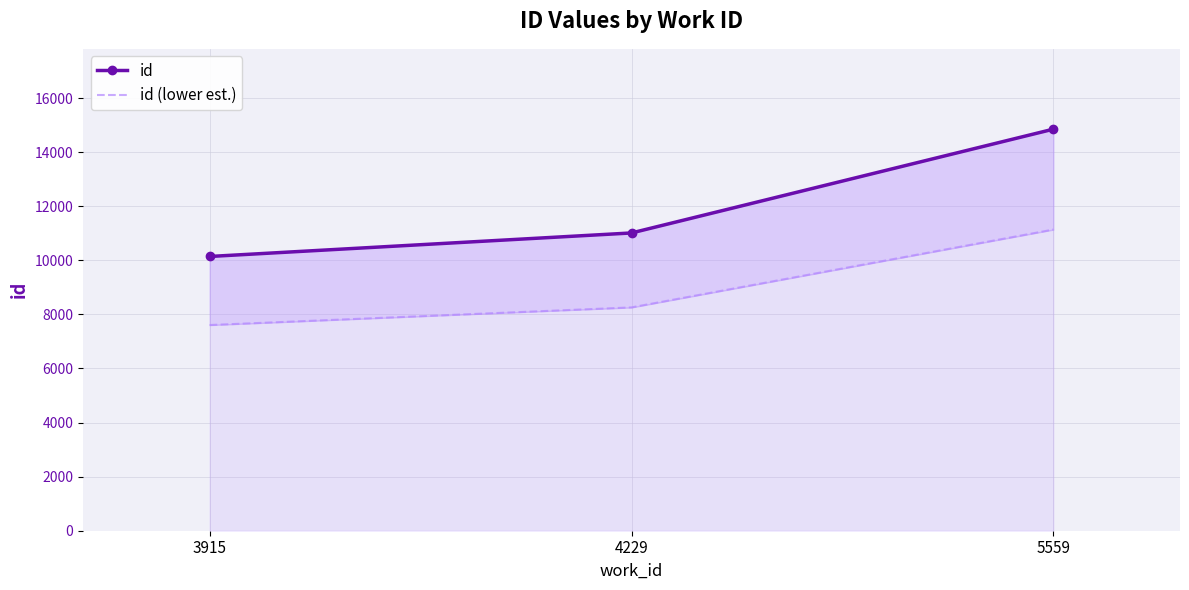

Which series has the widest spread of values?

id